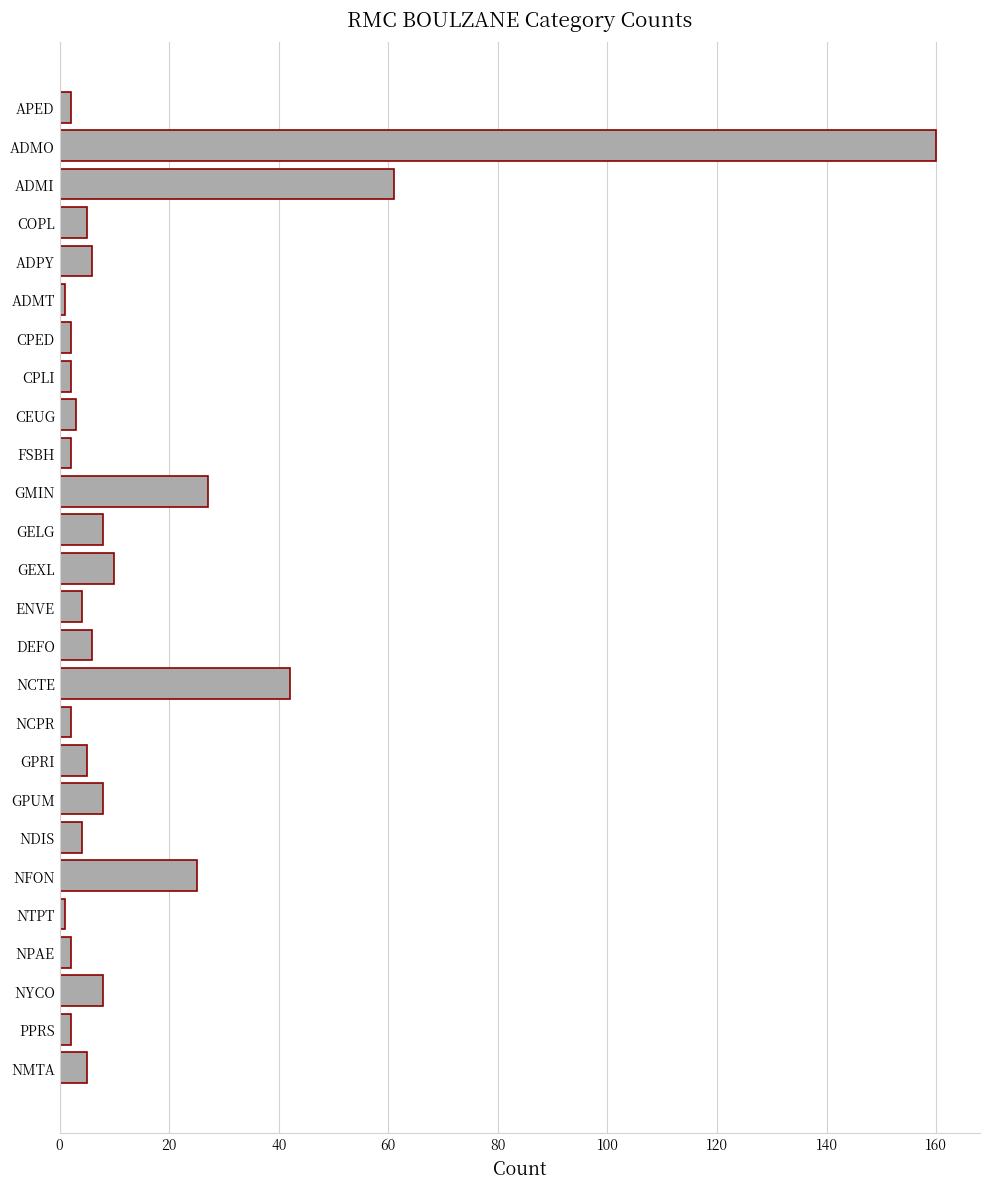

The chart shows a value of 15 at NCTE. True or false?

False